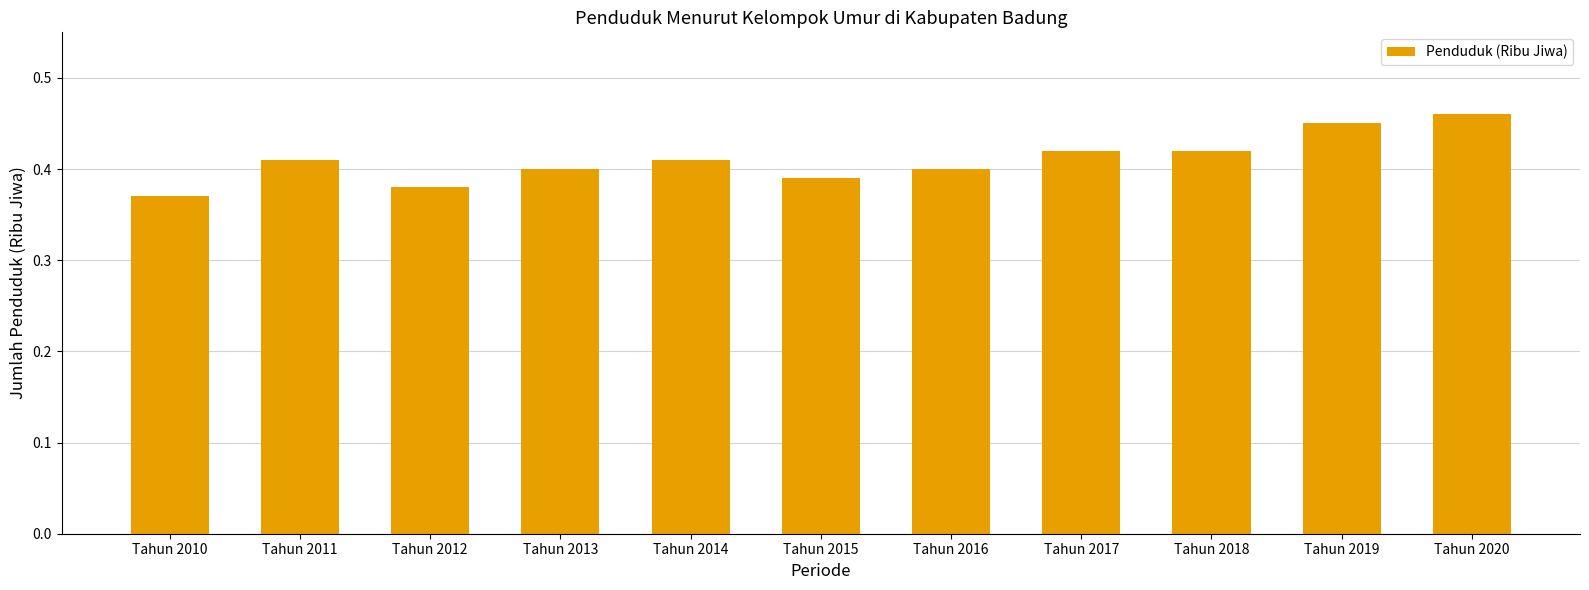

At which category does the chart reach its minimum across all series?

Tahun 2010